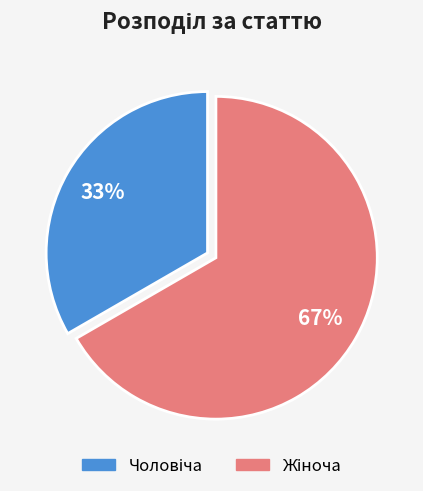

To the nearest percent, what is the average slice percentage?

50%